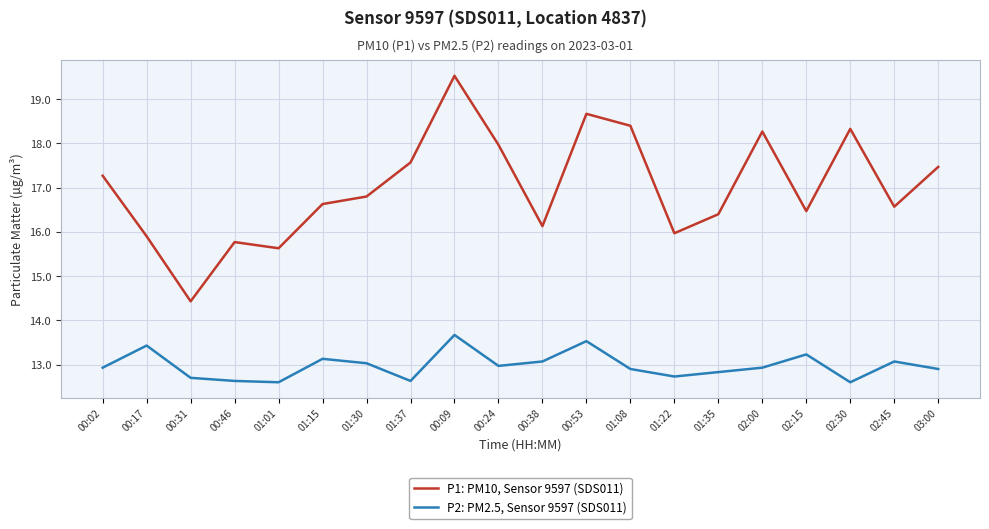

What is the average value of the P1: PM10, Sensor 9597 (SDS011) series?

17.0